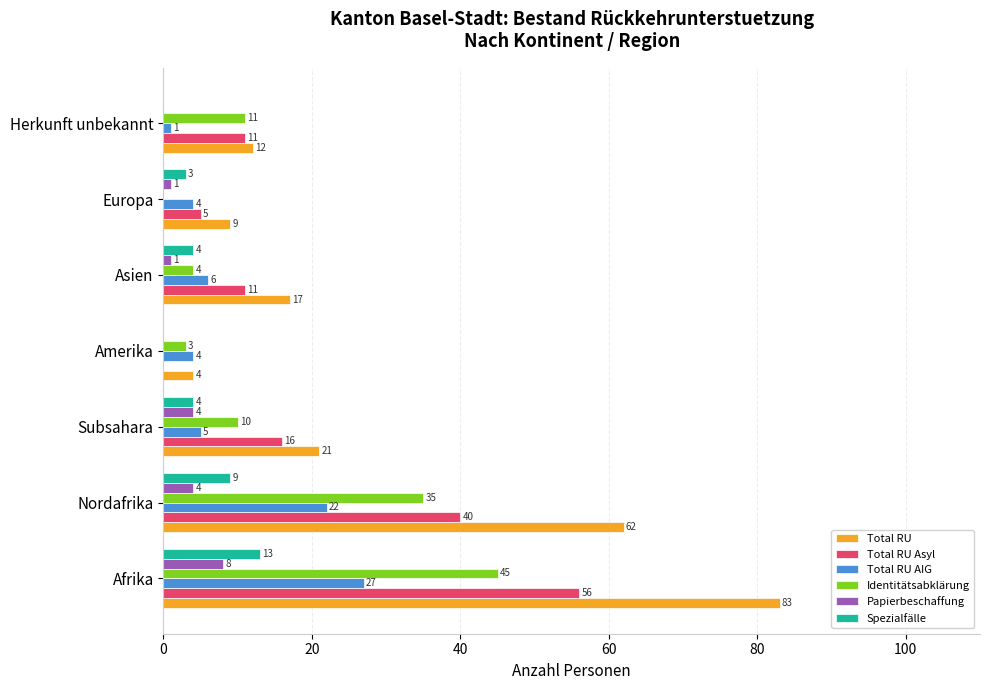

Is it true that Total RU AIG equals 32 at Nordafrika?

False